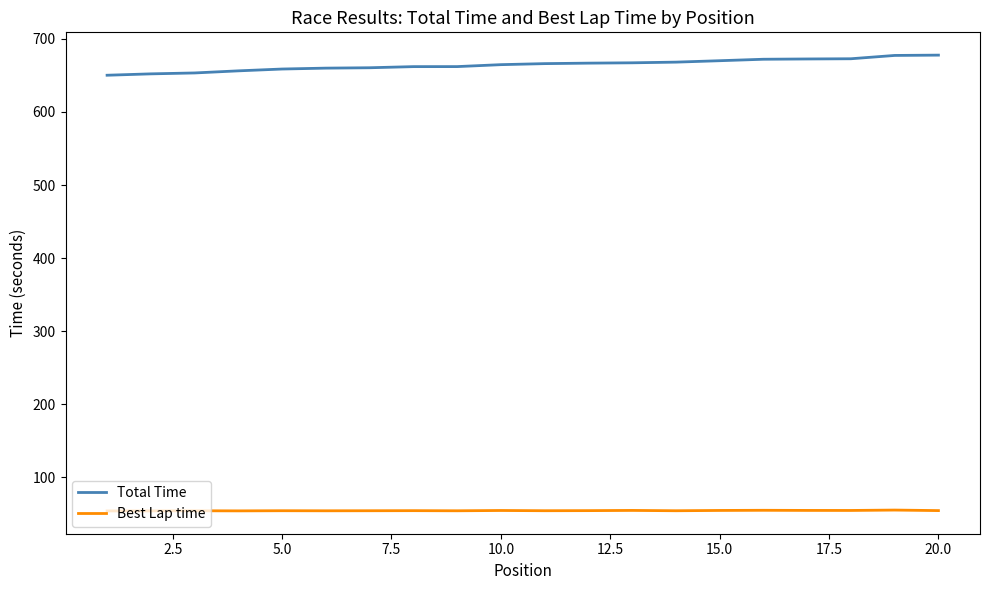

True or false: Total Time and Best Lap time intersect in this chart.

False